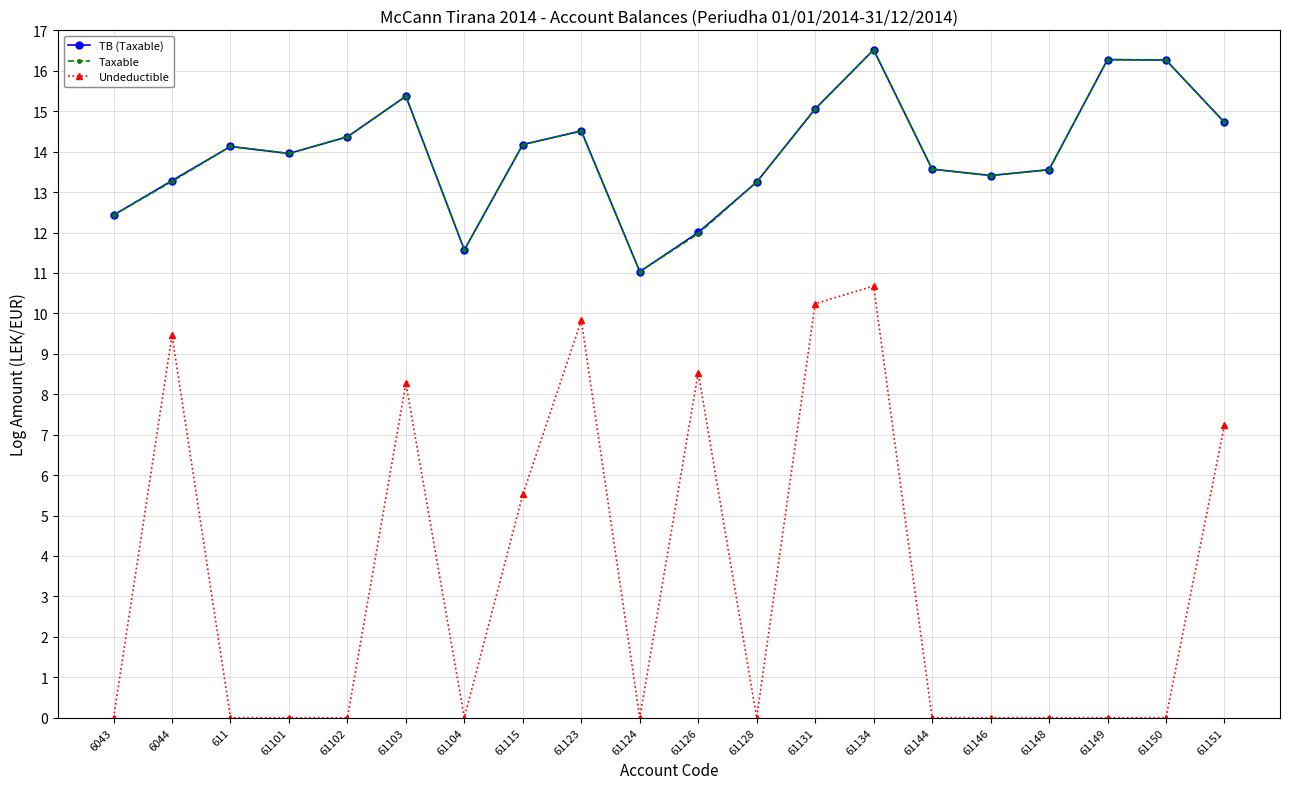

True or false: Taxable has a value of 5.8 at 61124.

False